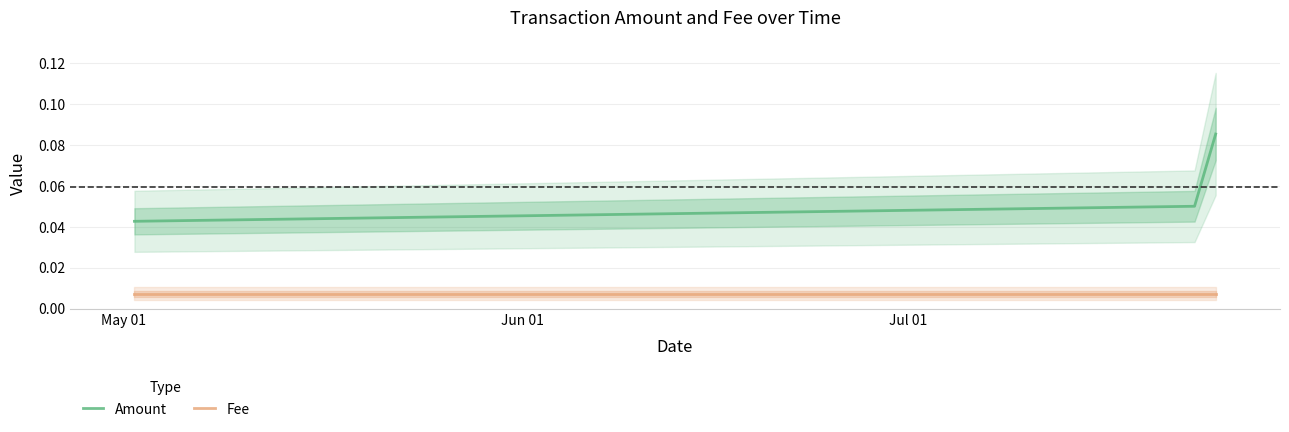

Does the chart have visible grid lines?

Yes